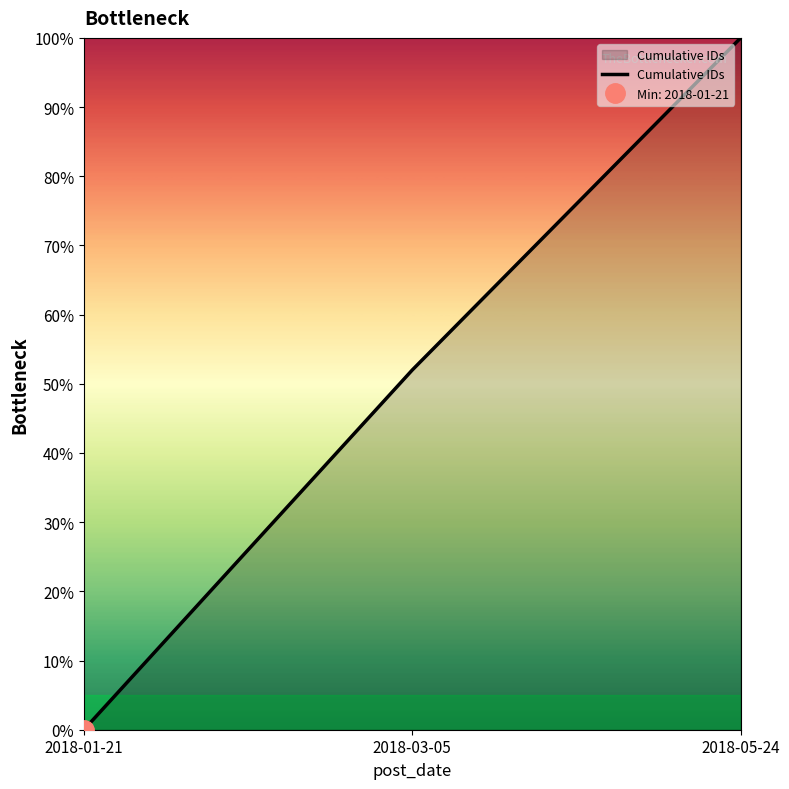

How many distinct data groups are displayed?

1